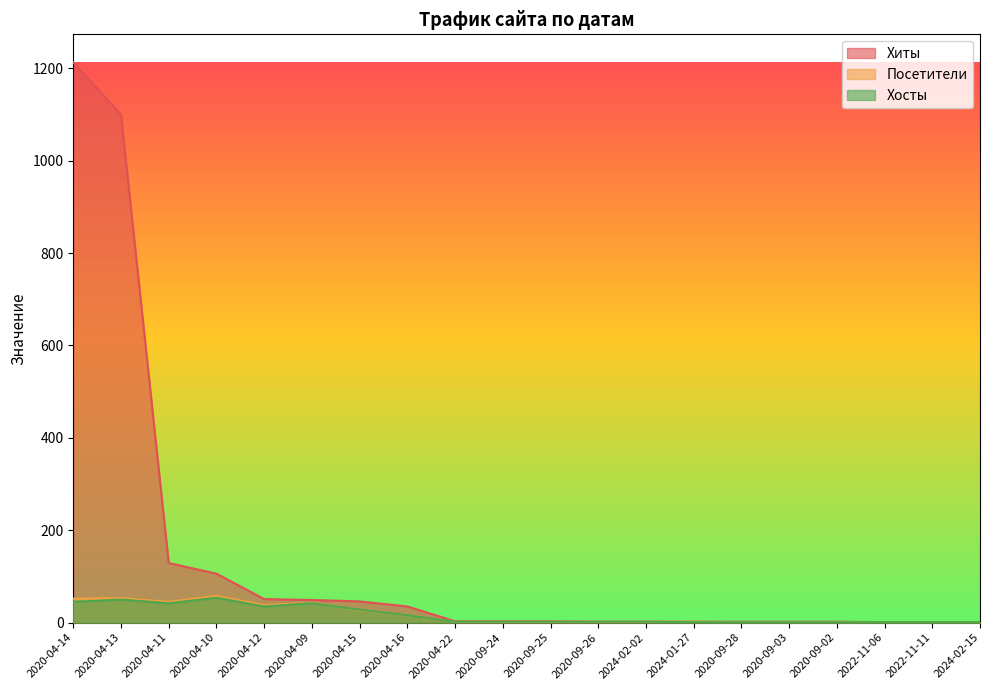

What is the average value of the Хиты series?

138